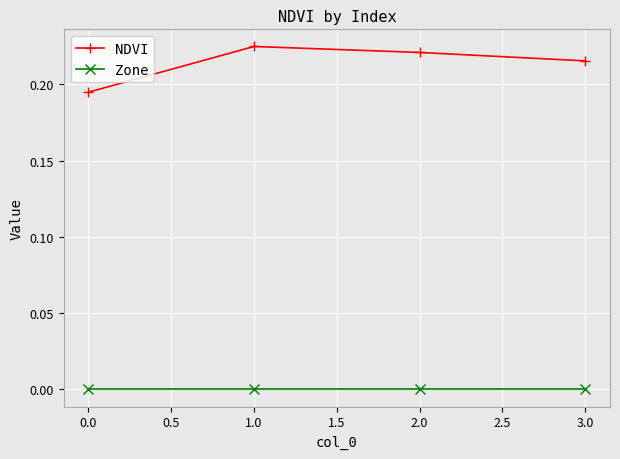

Rank the series by their maximum value, from highest to lowest.

NDVI, Zone